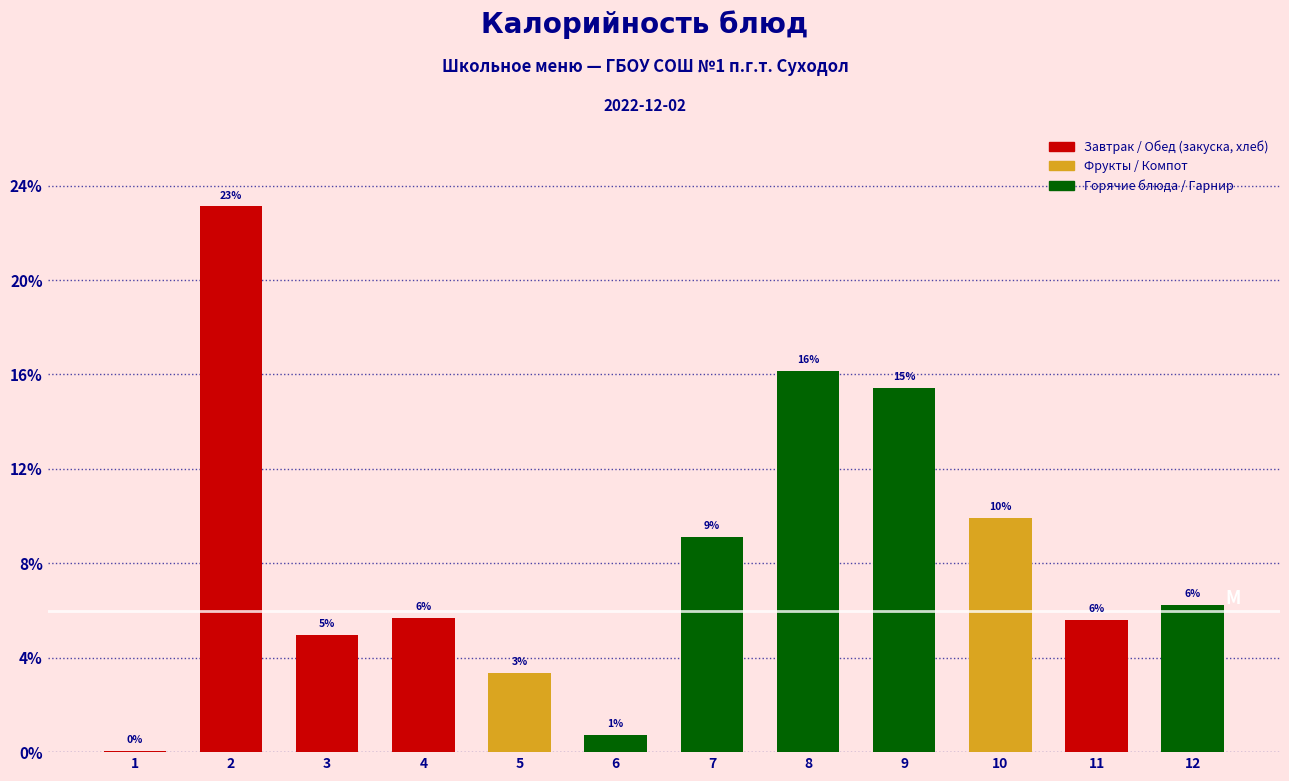

Are the bars horizontal?

No